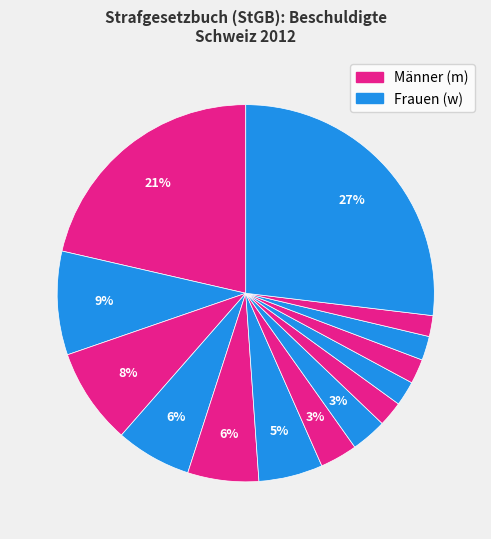

How many slices are in this pie chart?

14